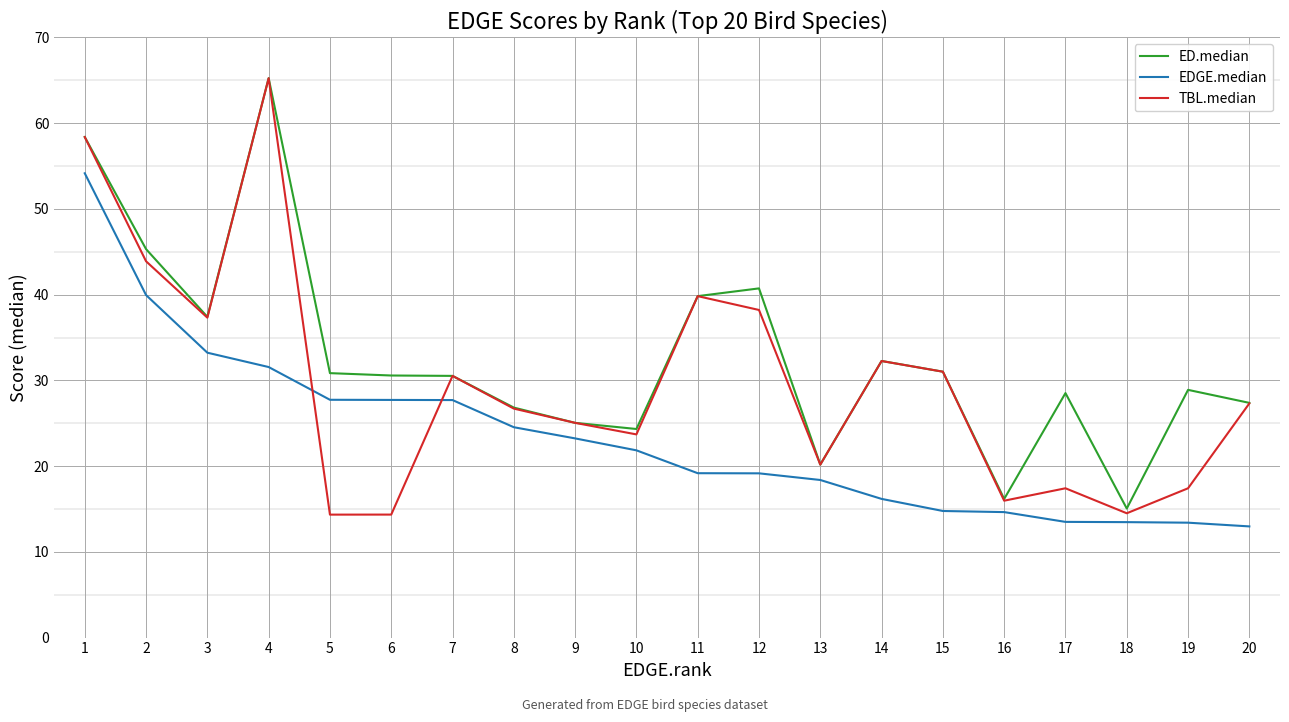

Which series has the largest range (max minus min)?

TBL.median